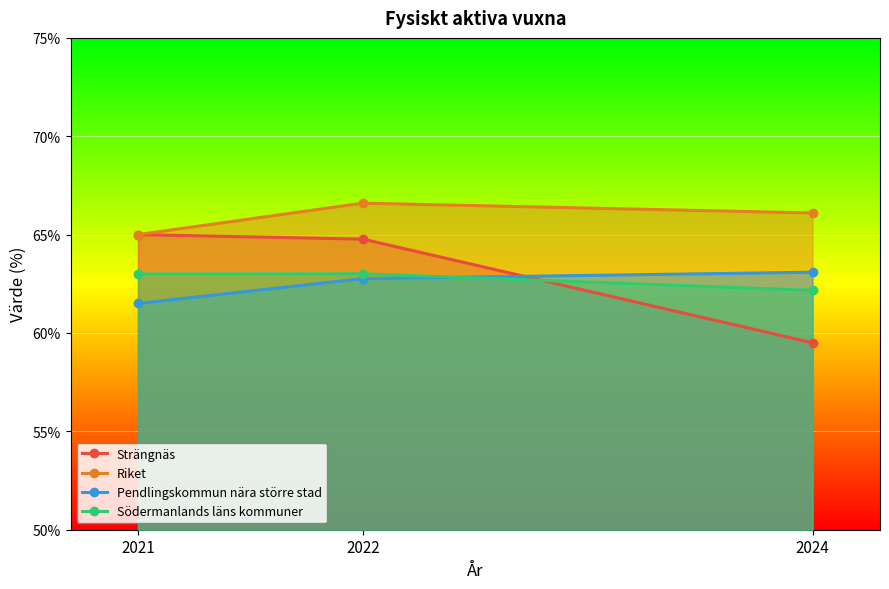

At how many categories does at least one series exceed 60?

3